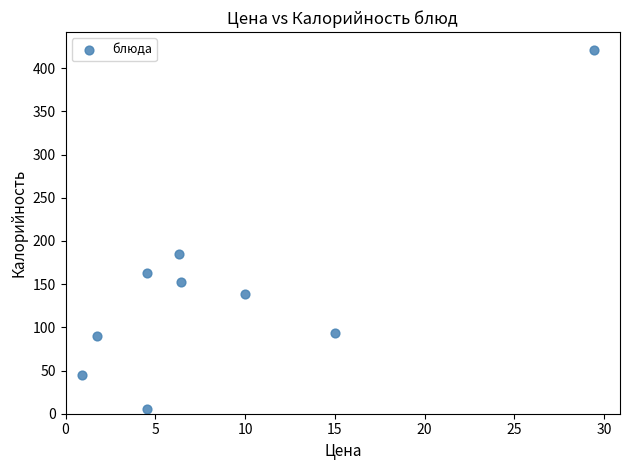

What Y value in the scatter plot is closest to 213?

185.0